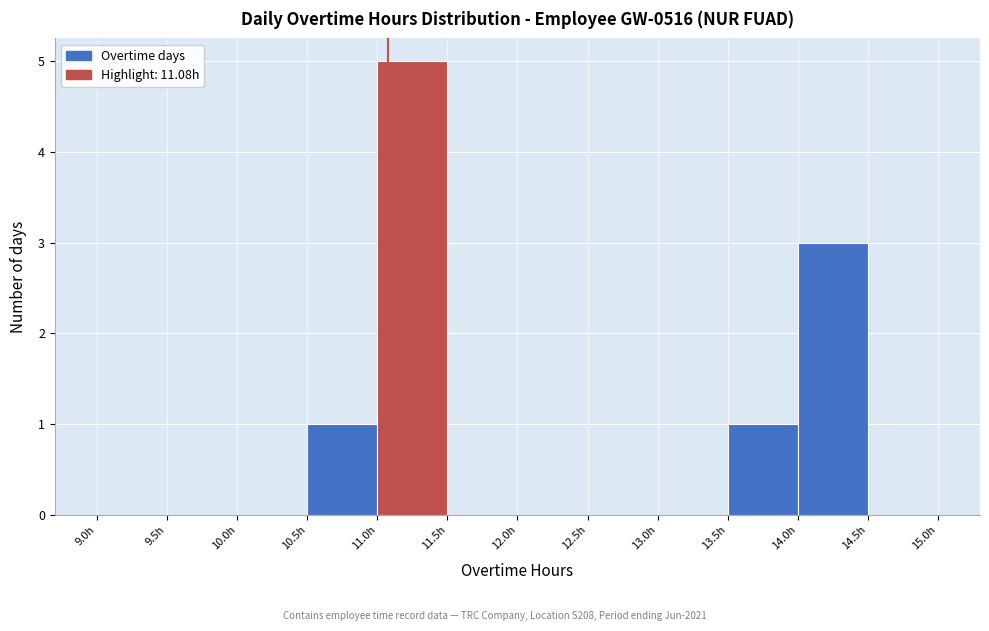

How tall is the bar that spans 10.5 to 11.0 on the x-axis? The values are not printed on the chart, so give them approximately, as read against the axis.

1